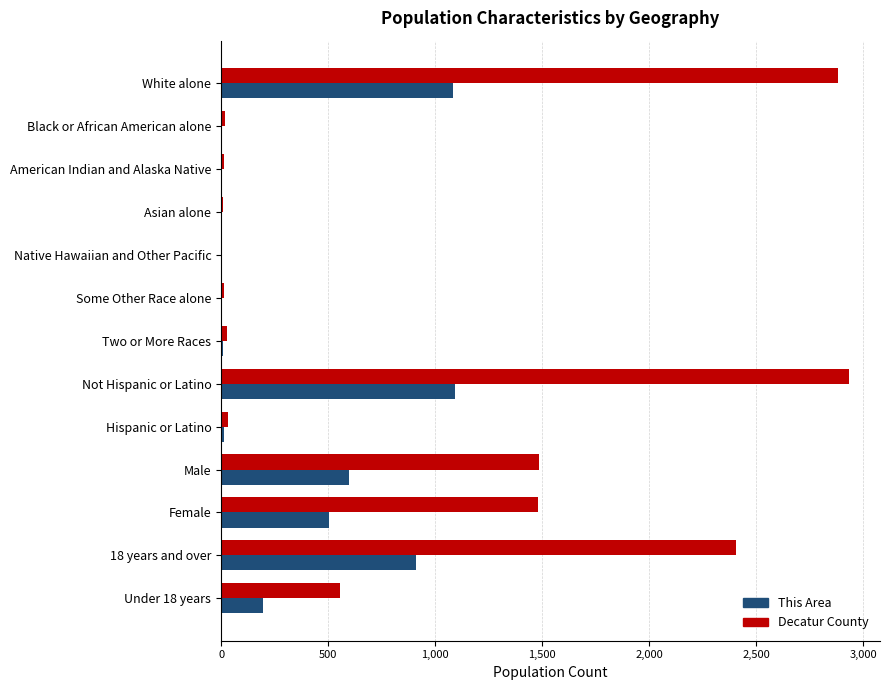

What is the sum of all This Area values?

4416